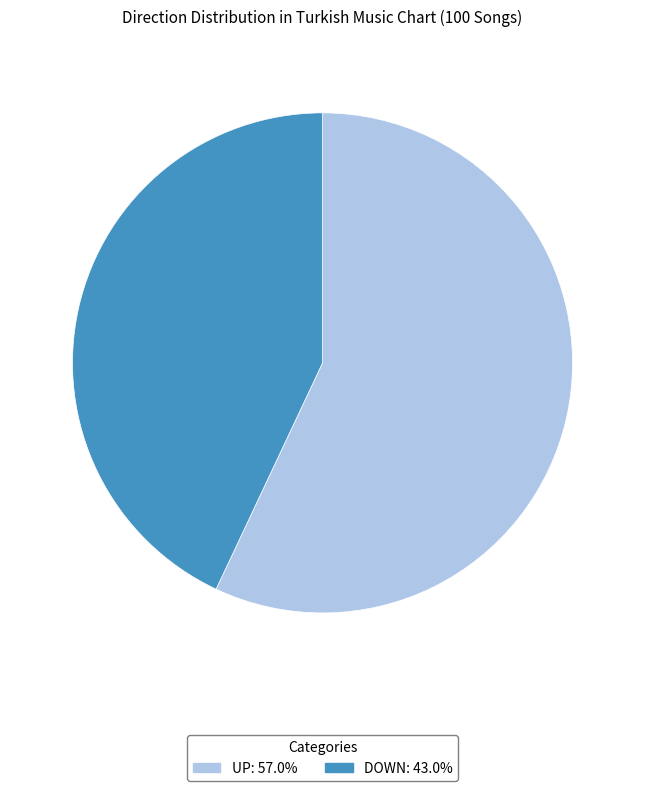

Is there a majority slice in this chart?

Yes